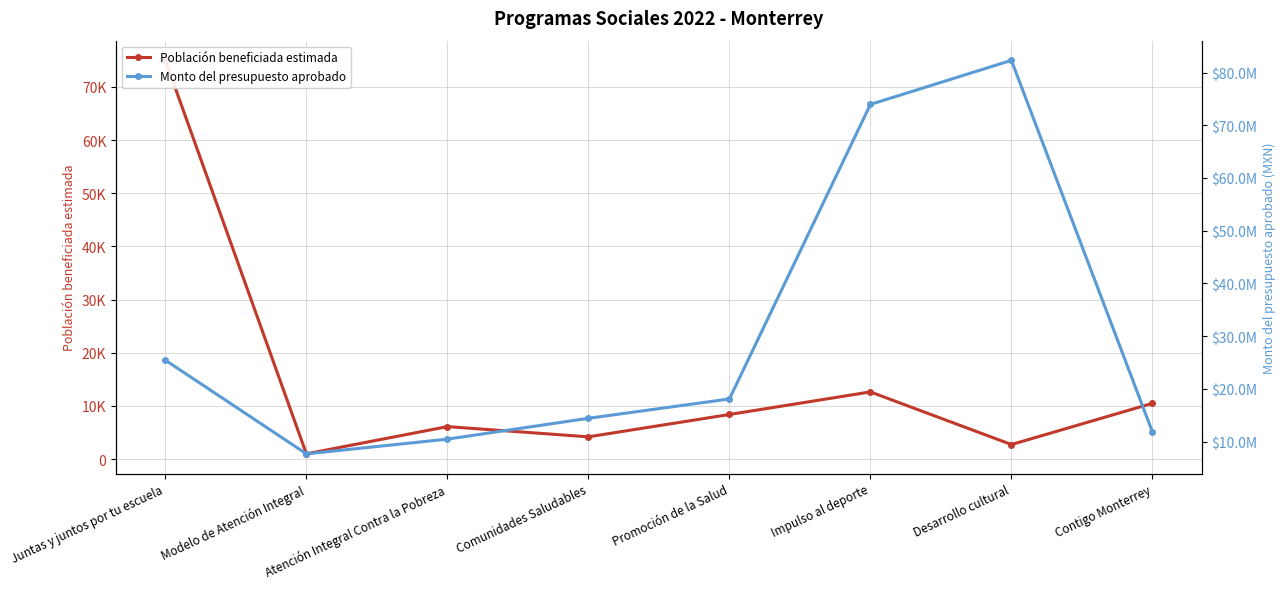

Which series has the widest spread of values?

Monto del presupuesto aprobado